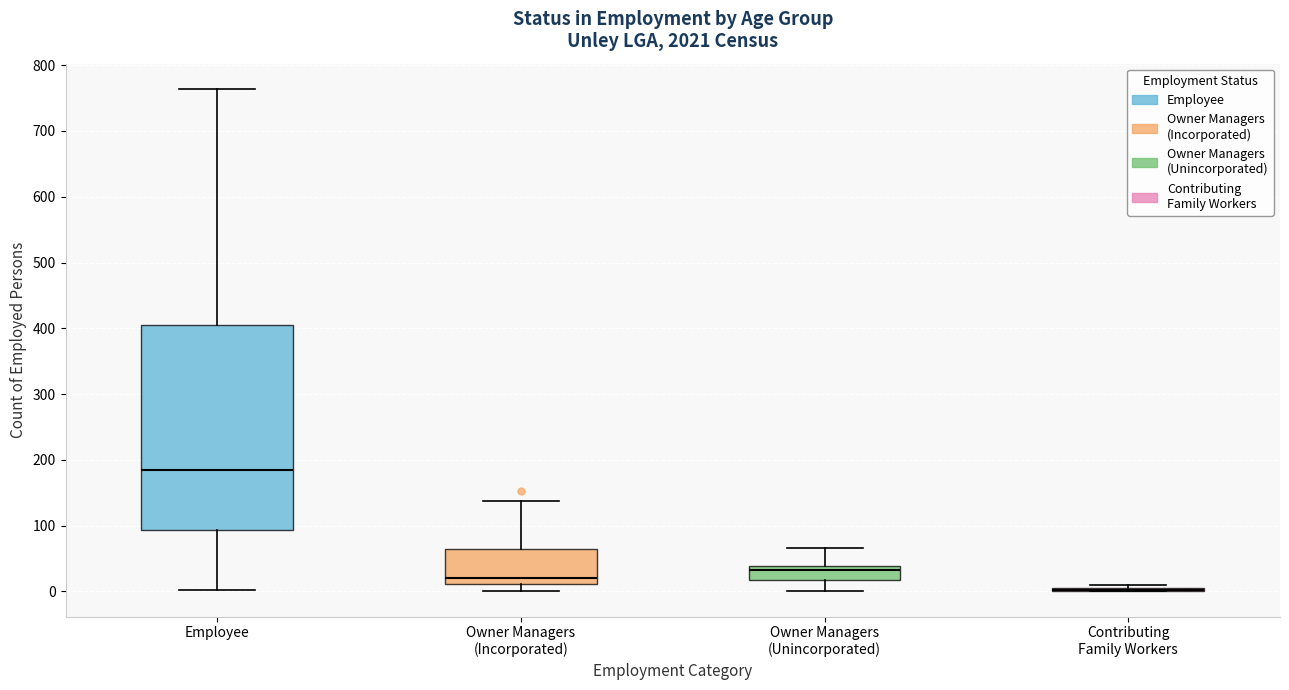

Where does the median line of the box for Owner Managers (Incorporated) sit on the y-axis? The values are not printed on the chart, so give them approximately, as read against the axis.

20